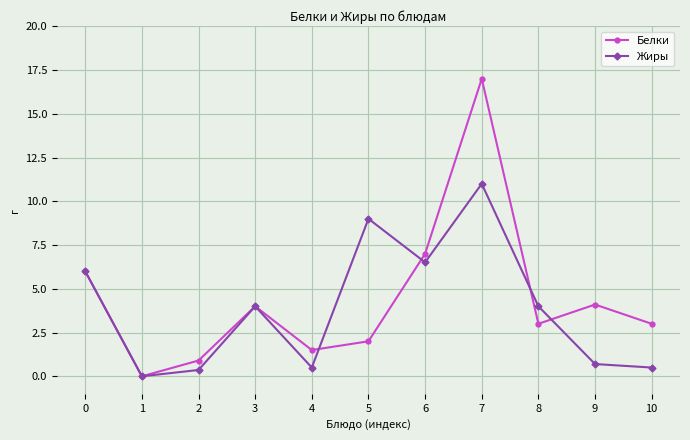

Rank the series by their average value, from lowest to highest.

Жиры, Белки